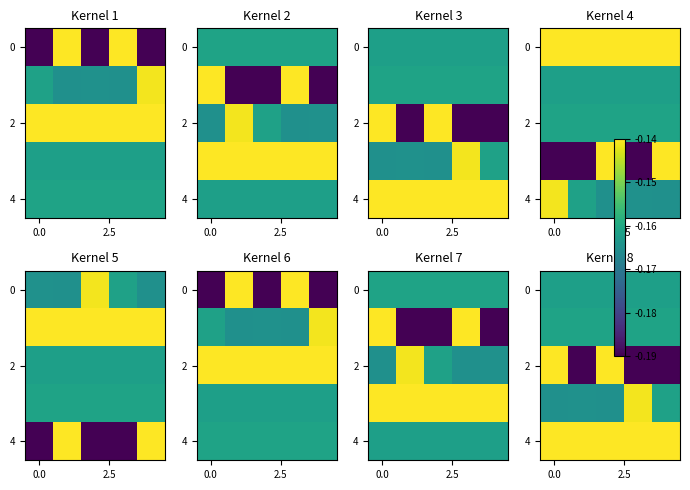

What is the maximum value shown in the chart?

-0.1